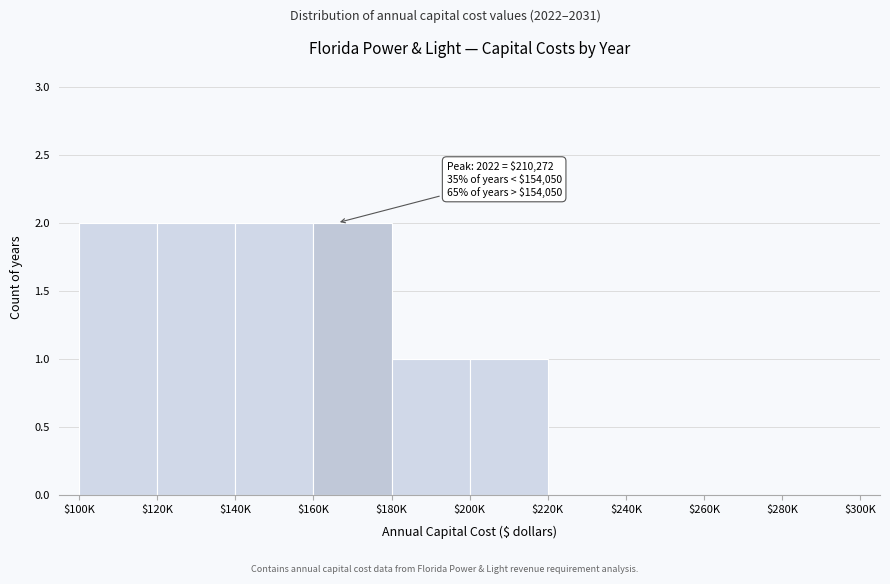

The value at $180K is 1. True or false?

True